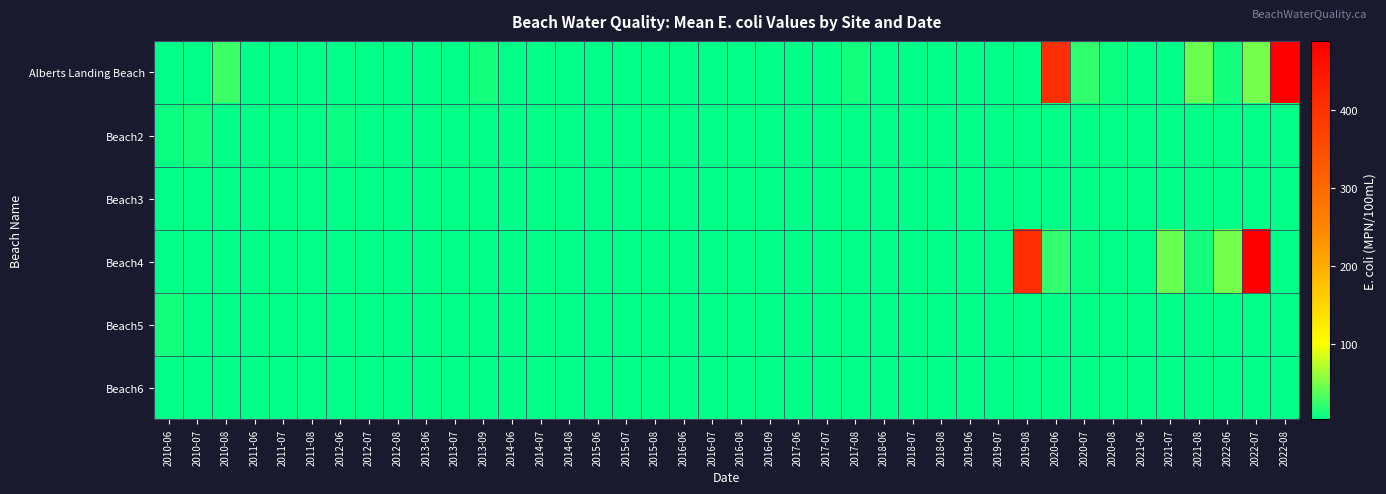

What is the minimum value shown in the chart?

4